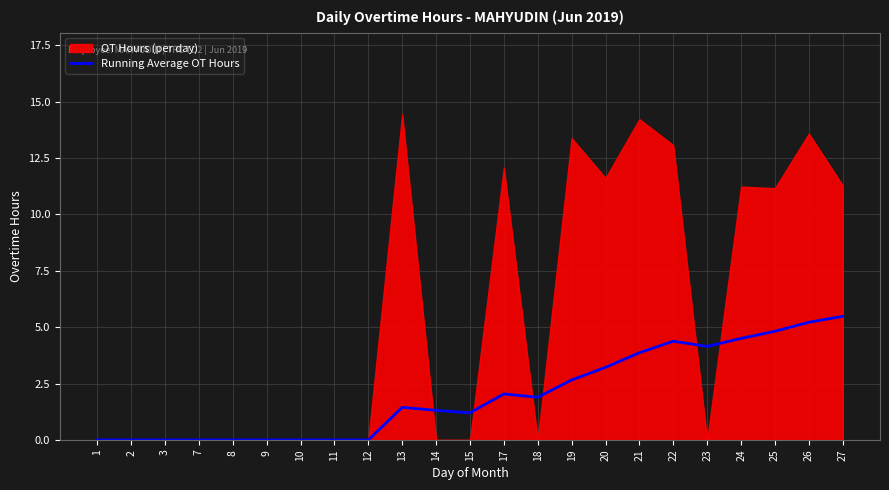

The value of Running Average OT Hours at 25 is 3.1. True or false?

False